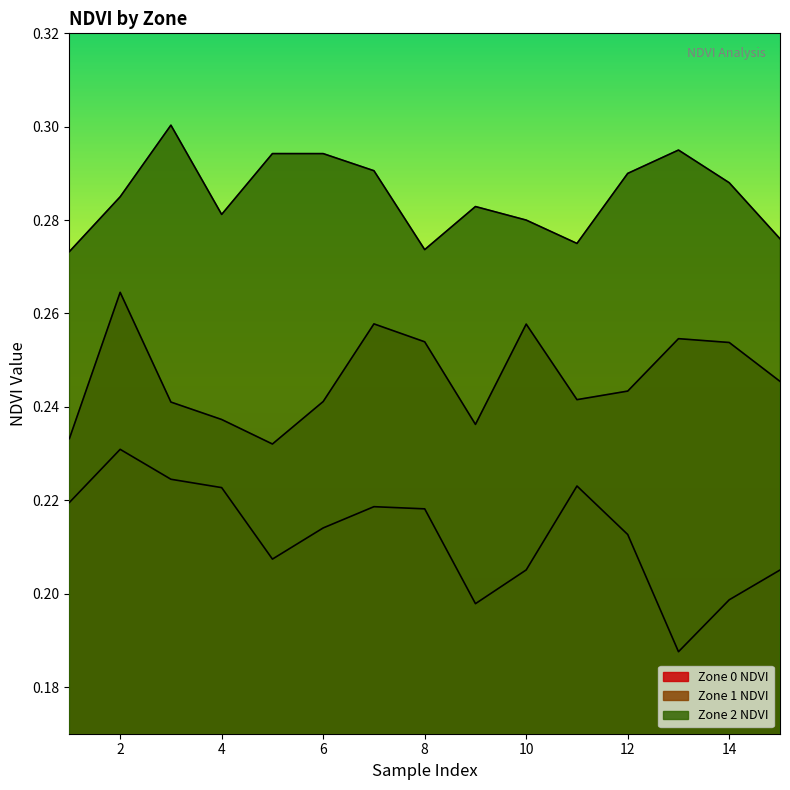

What is the value of the Zone 2 NDVI point at the 5th from the left?

0.3